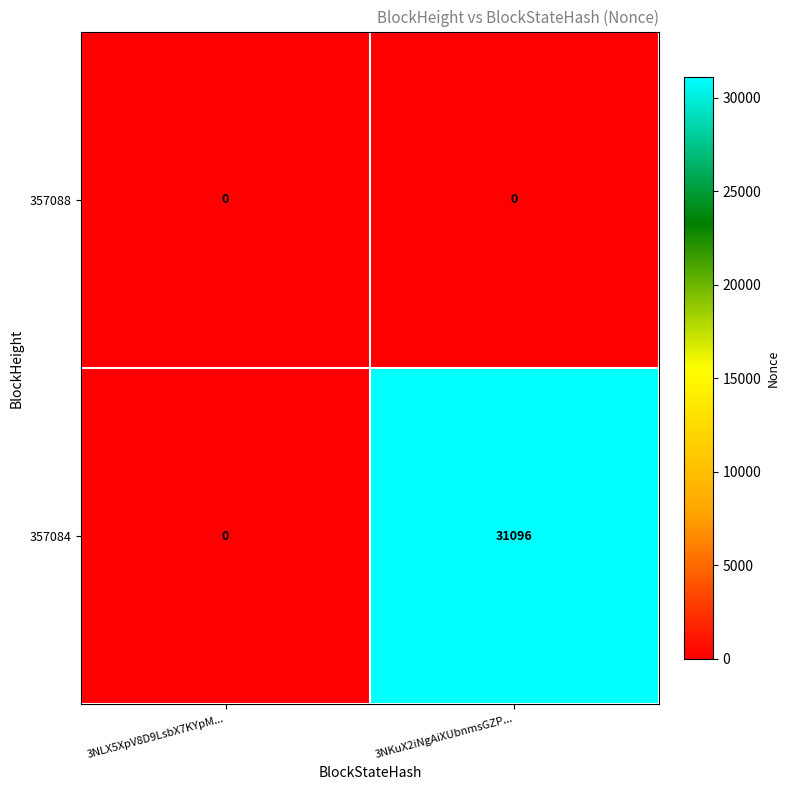

Between 3NLX5XpV8D9LsbX7KYpM... and 3NKuX2iNgAiXUbnmsGZP..., which series saw the biggest shift?

357084